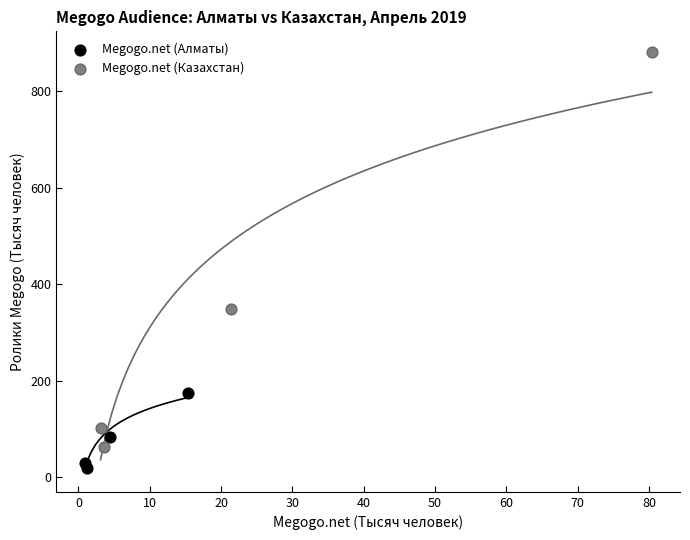

Which series reaches the minimum Y coordinate?

Megogo.net (Алматы)